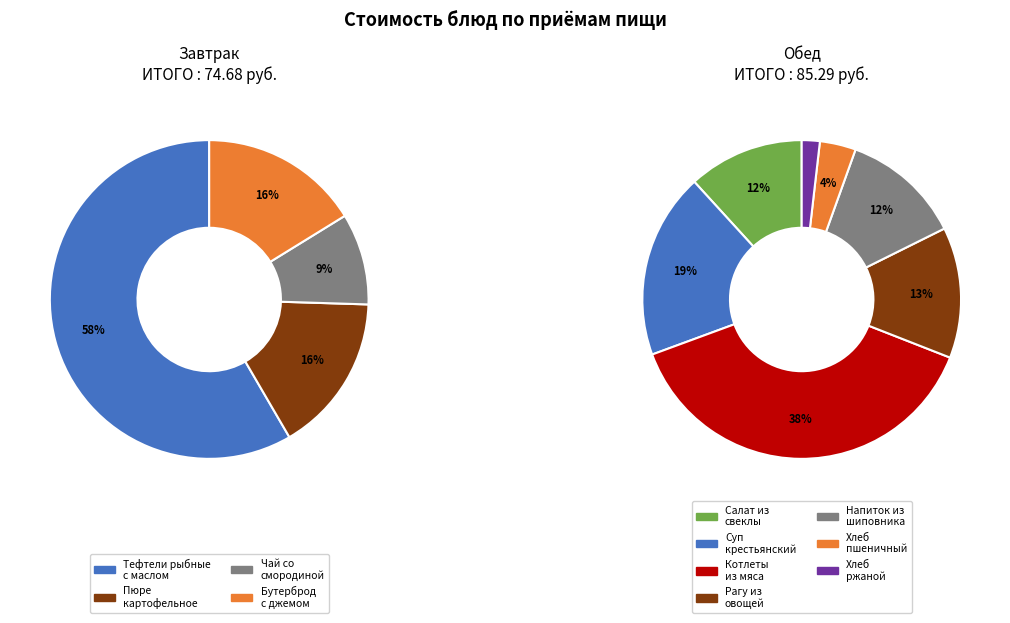

Is Пюре картофельное the majority of the pie?

No